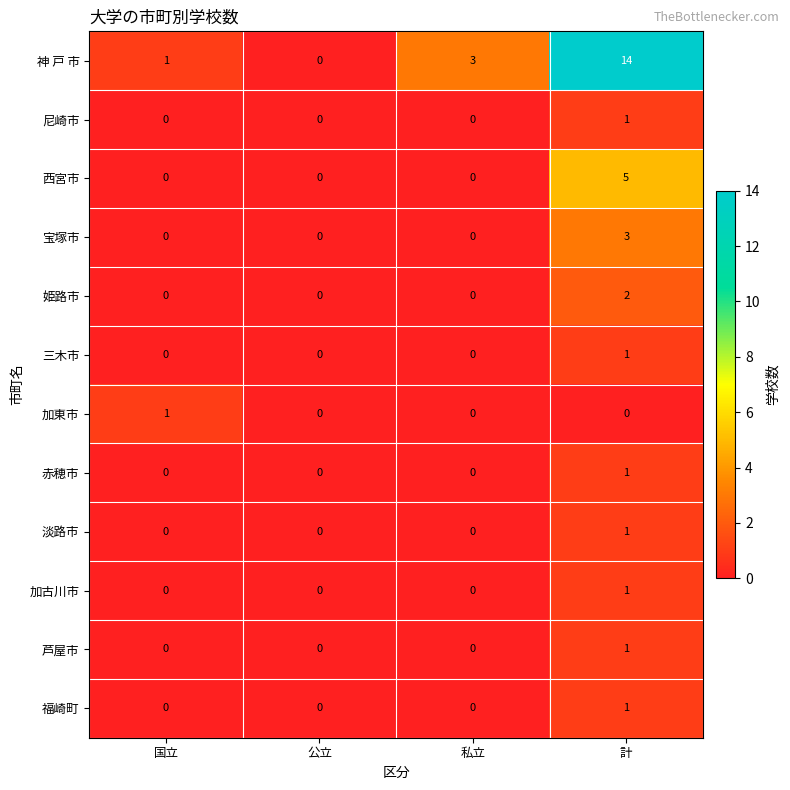

How many data points does each series have?

4